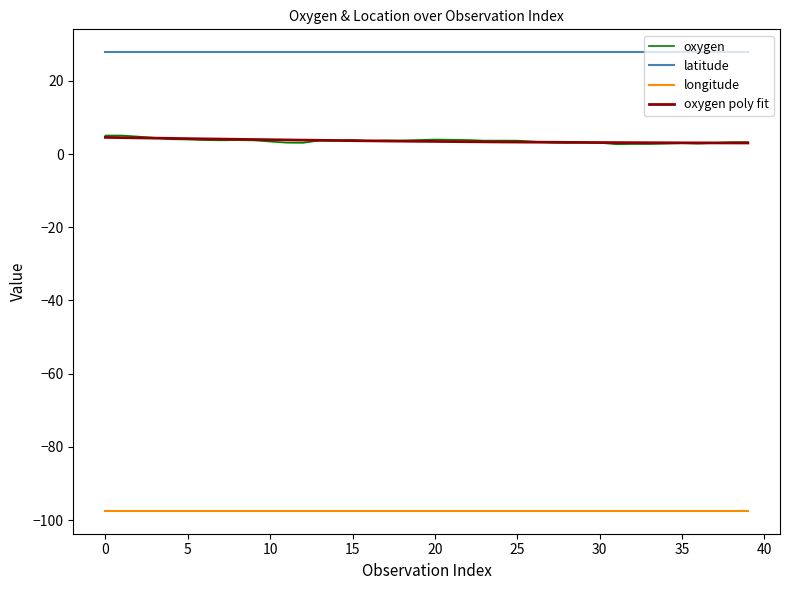

How many values in the oxygen series exceed 3?

35